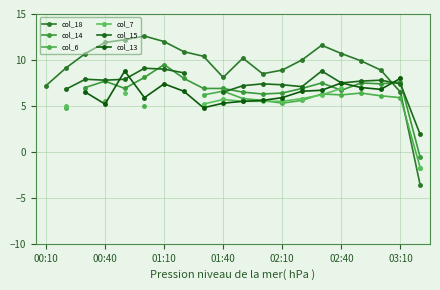

In col_6, how many points are lower than both neighbors (excluding endpoints)?

2